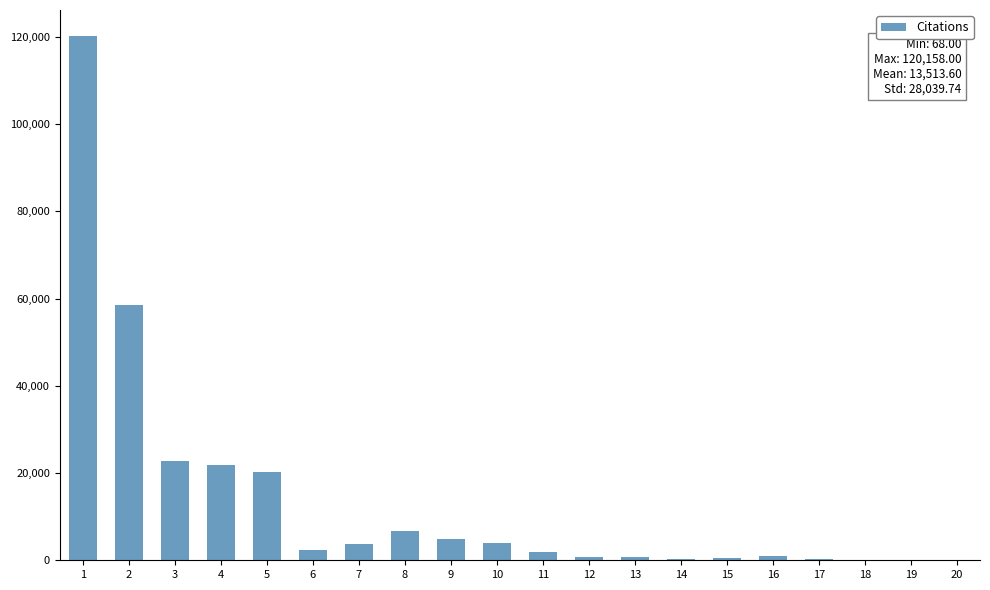

What is the sum of all values?

270272